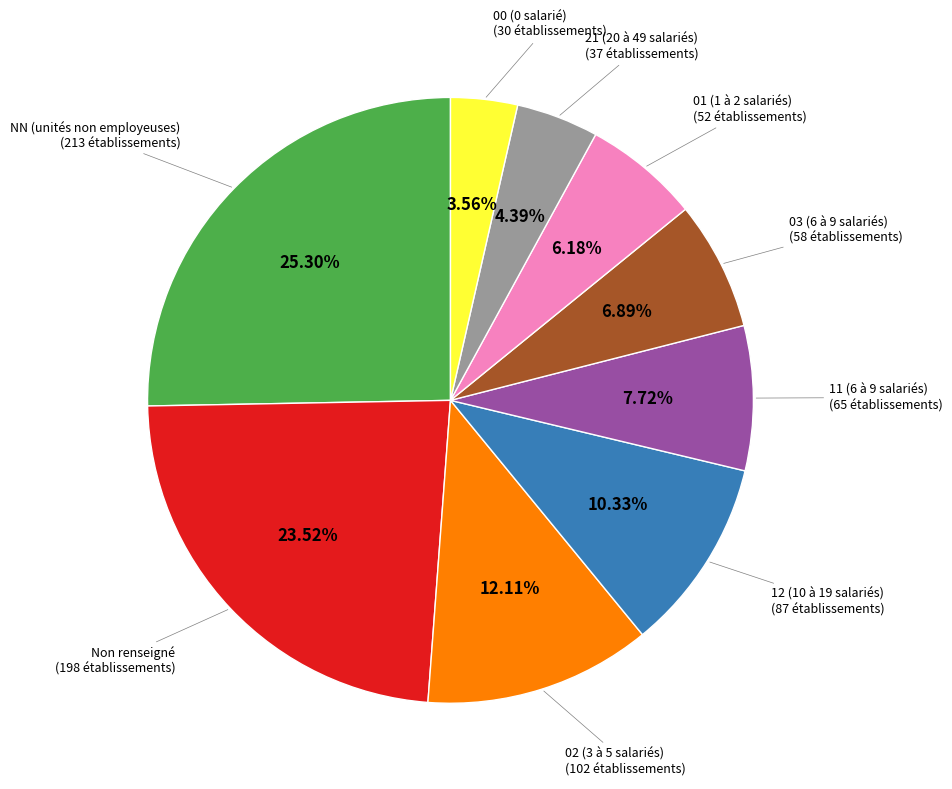

Does any single category account for the majority?

No